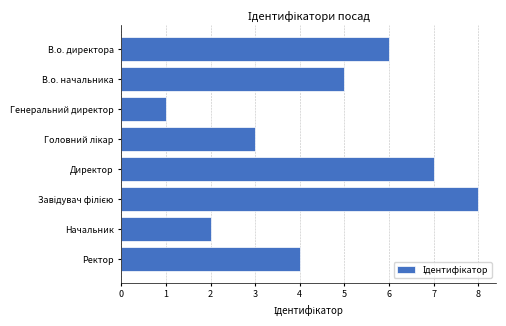

How many distinct data groups are displayed?

1